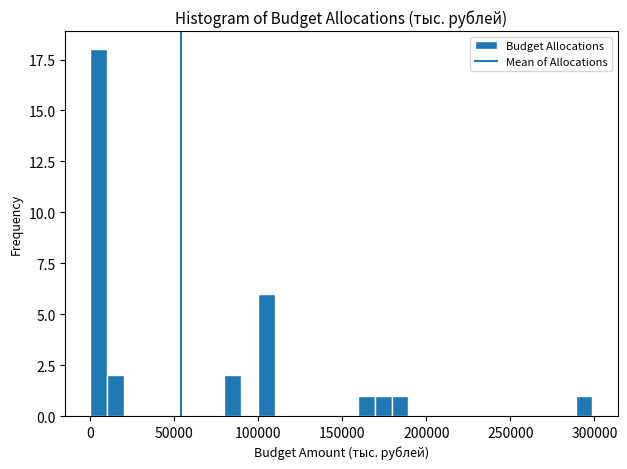

Read against the x-axis, roughly where is the centre of the tallest bar?

5000